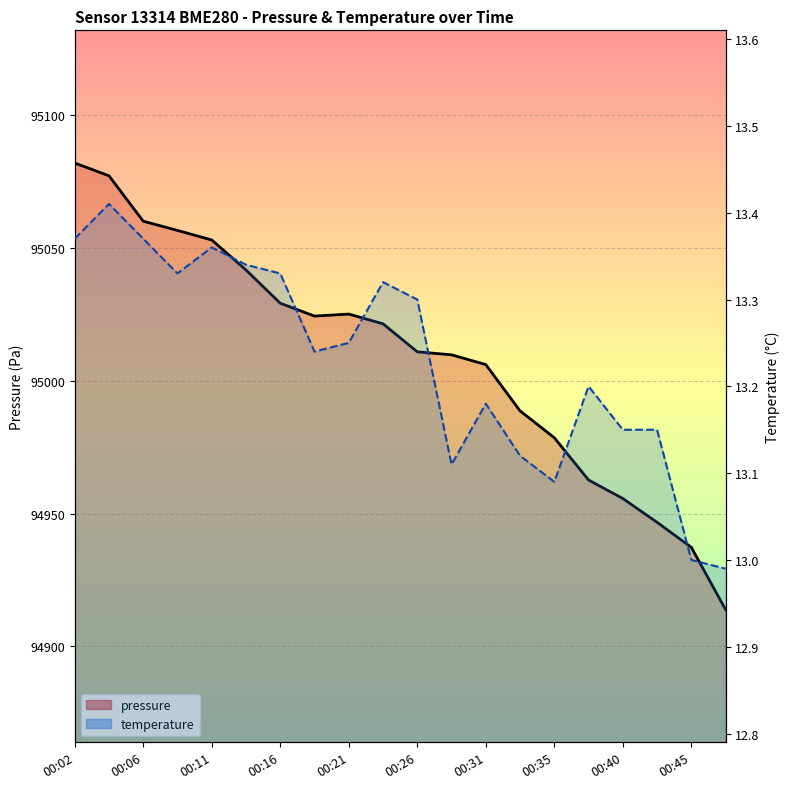

The value of pressure at 11 is 34743.6. True or false?

False